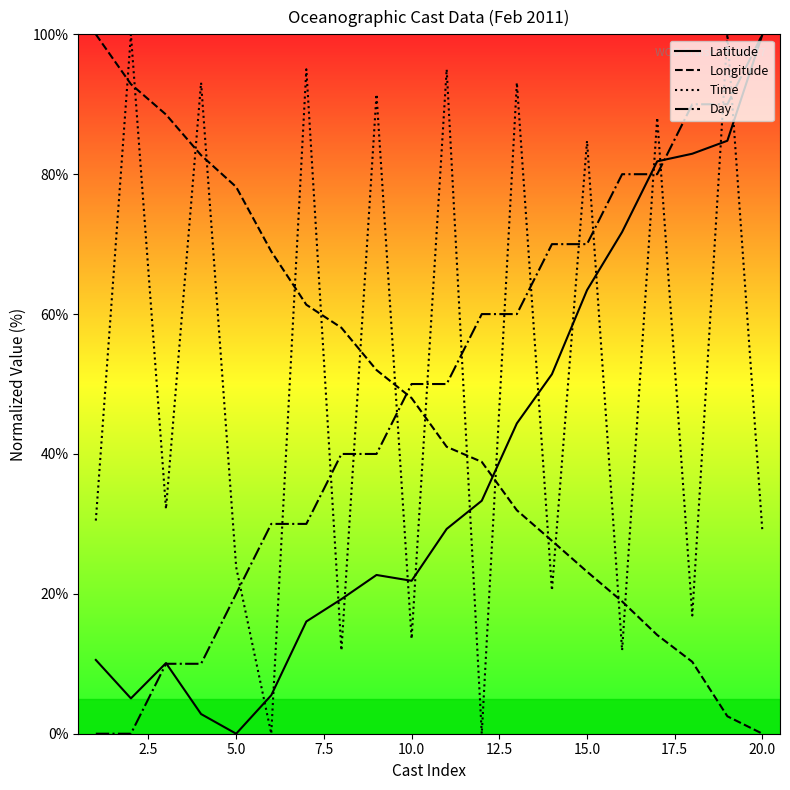

Reading left to right, list all the values displayed in this chart.

Latitude: 10.5	5.1	10.1	2.8	0.0	5.5	16.0	19.2	22.7	21.9	29.3	33.3	44.4	51.4	63.4	71.7	81.8	82.9	84.8	100.0
Longitude: 100.0	92.9	88.5	82.7	78.2	69.0	61.3	58.0	52.0	48.0	41.0	38.9	32.0	27.6	23.2	18.9	14.1	10.3	2.5	0.0
Time: 30.5	100.0	32.1	93.1	23.8	0.0	95.0	11.9	91.4	13.6	95.0	0.0	93.1	20.5	84.8	11.9	88.1	16.9	100.0	28.8
Day: 0.0	0.0	10.0	10.0	20.0	30.0	30.0	40.0	40.0	50.0	50.0	60.0	60.0	70.0	70.0	80.0	80.0	90.0	90.0	100.0